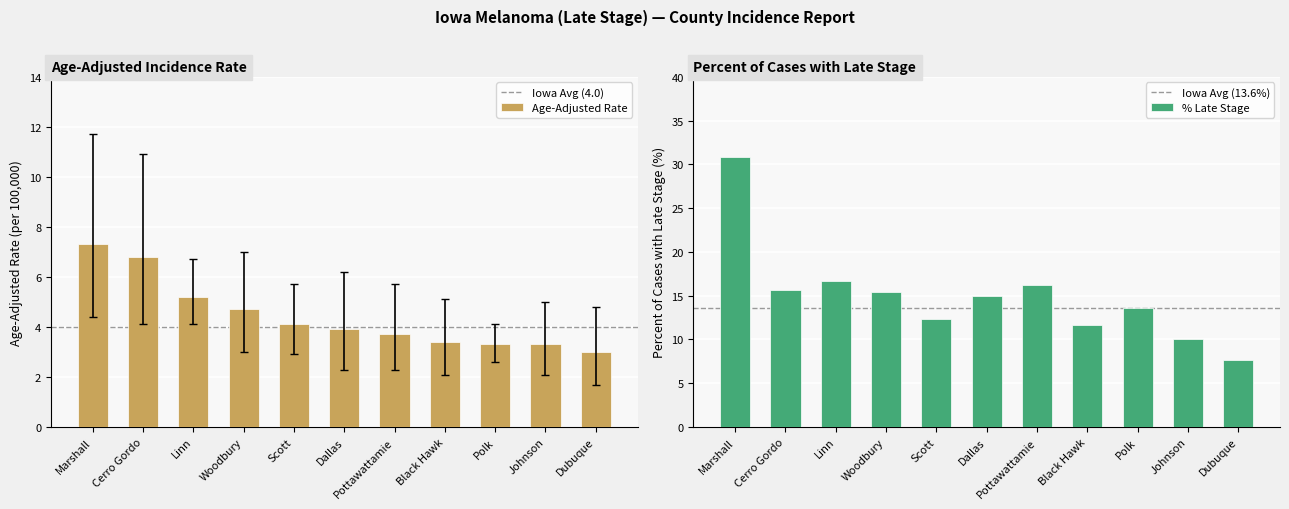

Which series has the largest range (max minus min)?

Upper 95% CI